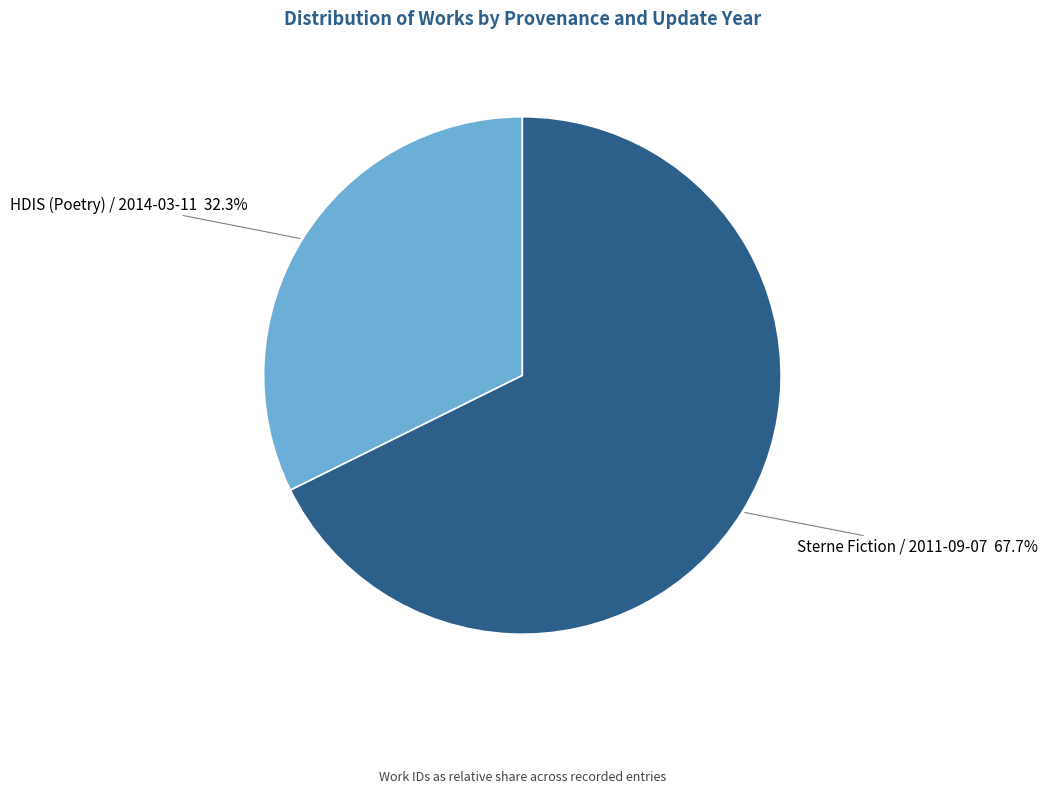

What percentage is the Sterne Fiction / 2011-09-07 slice, to the nearest percent?

68%